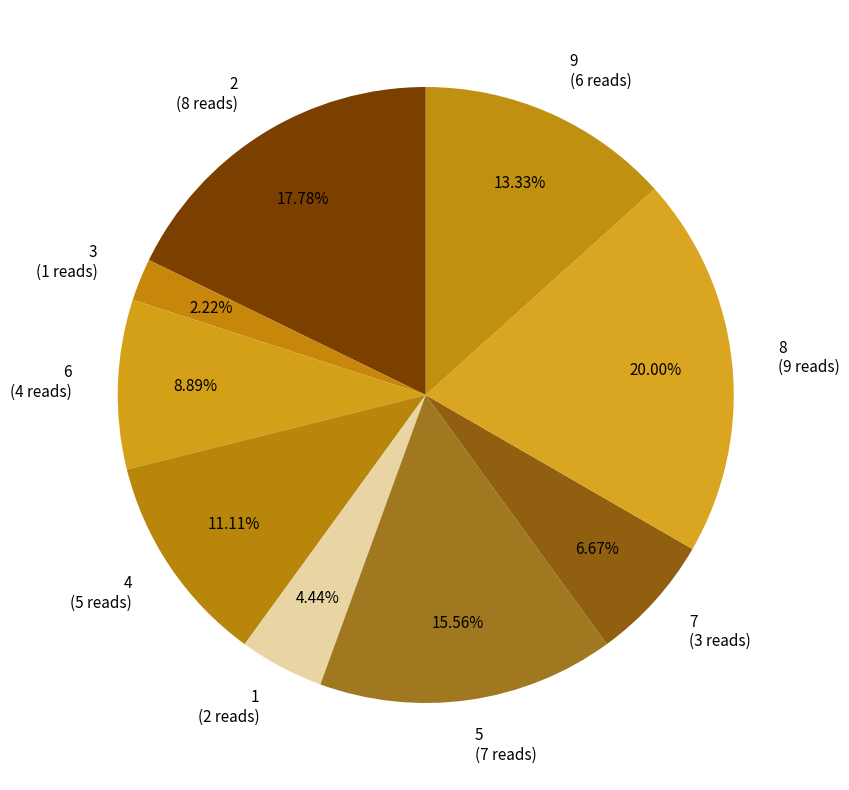

What is the smallest slice in the pie chart?

3